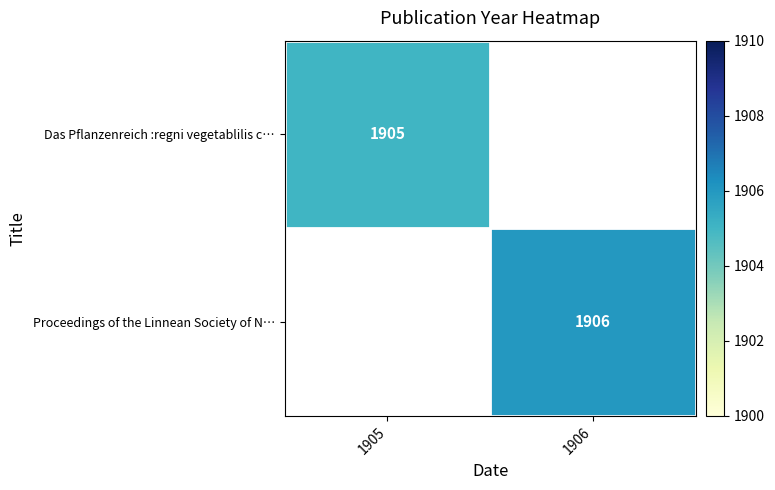

At how many categories does at least one series exceed 1905?

1